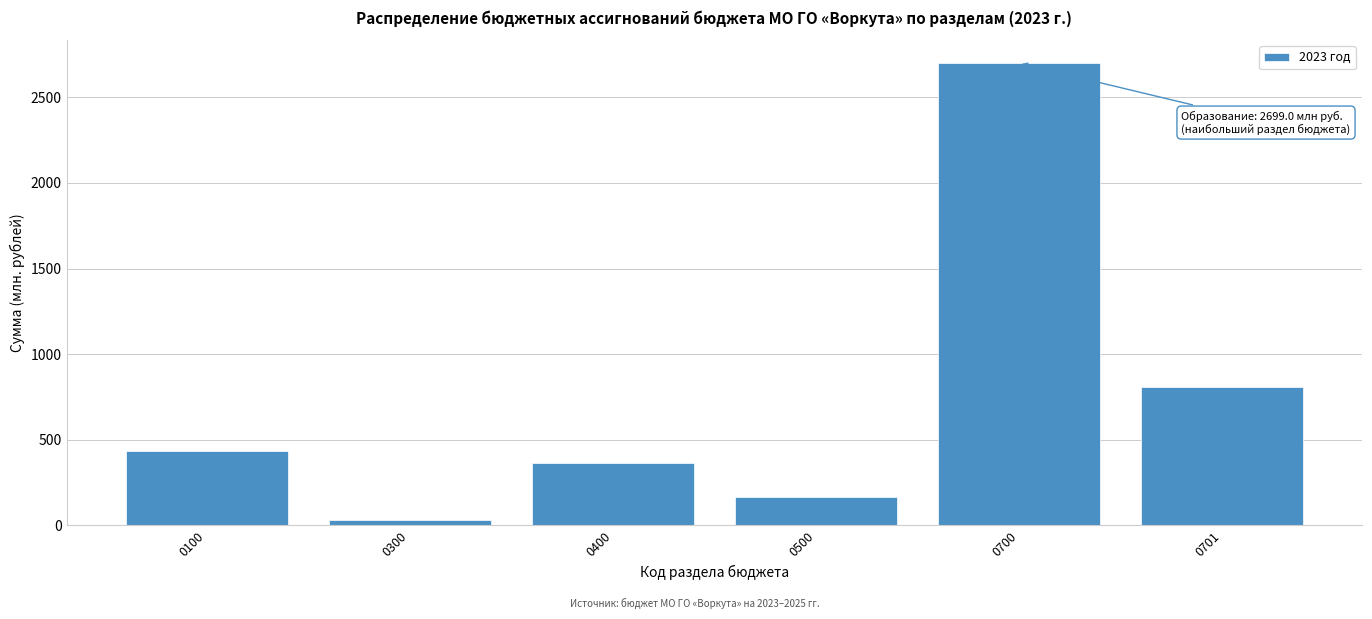

Reading left to right, list all the values displayed in this chart.

0100=435.4	0300=30.9	0400=361.6	0500=165.2	0700=2699.0	0701=808.9